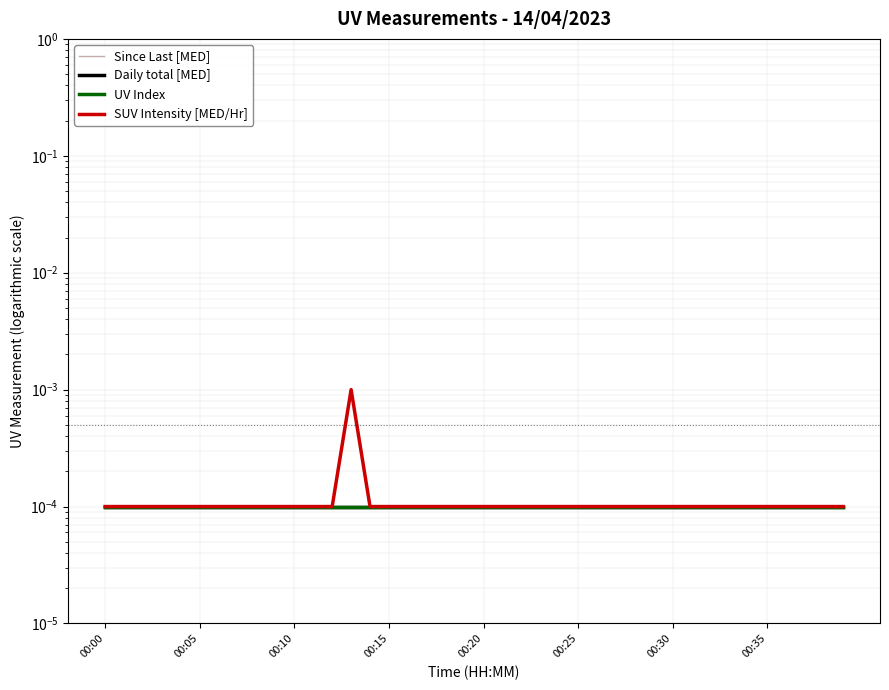

Rank the categories by UV Index value from lowest to highest.

00:00, 00:05, 00:10, 00:15, 00:20, 00:25, 00:30, 00:35, 8, 9, 10, 11, 12, 13, 14, 15, 16, 17, 18, 19, 20, 21, 22, 23, 24, 25, 26, 27, 28, 29, 30, 31, 32, 33, 34, 35, 36, 37, 38, 39